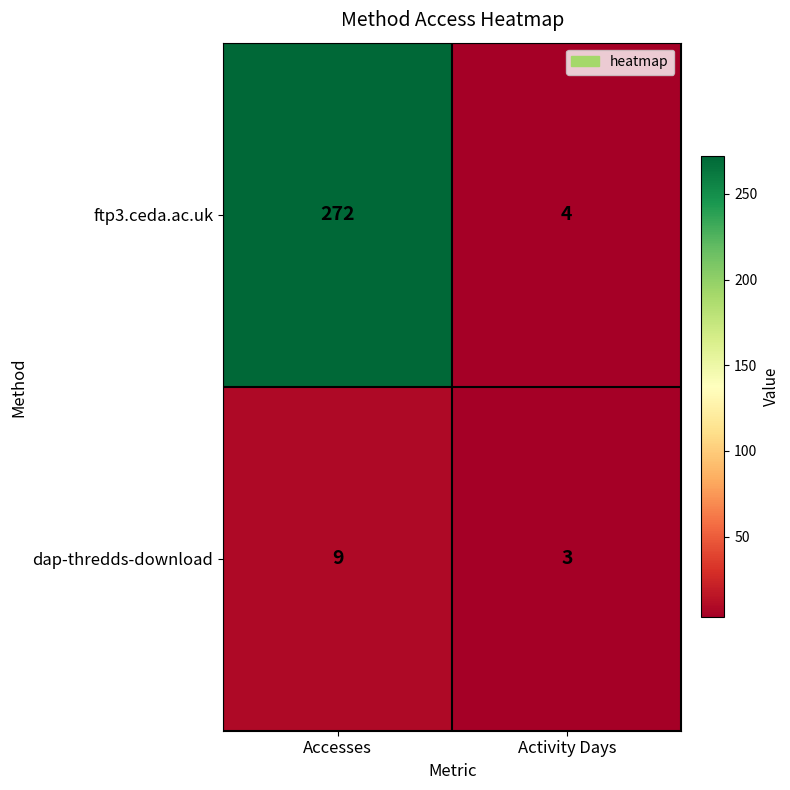

The value of dap-thredds-download at Activity Days is 1. True or false?

False